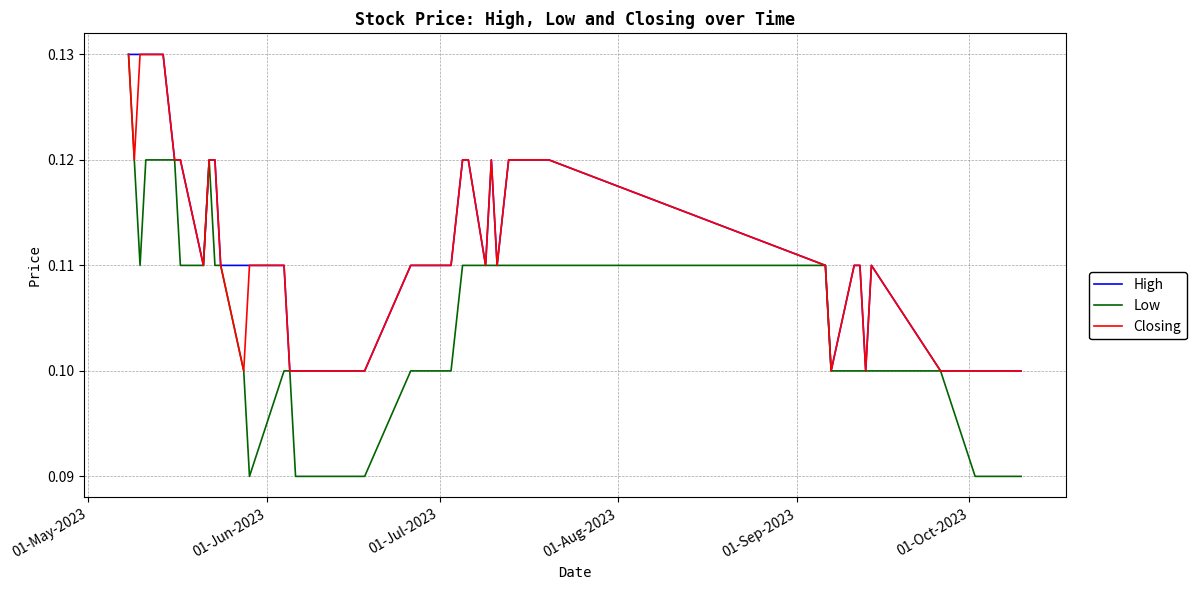

Which series has the largest range (max minus min)?

Low